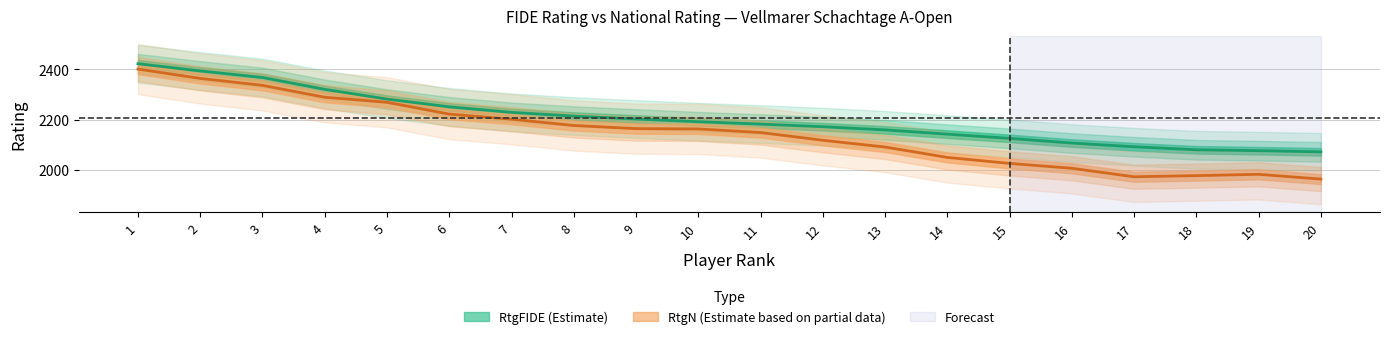

The value at 4 is 2320.0. True or false?

True